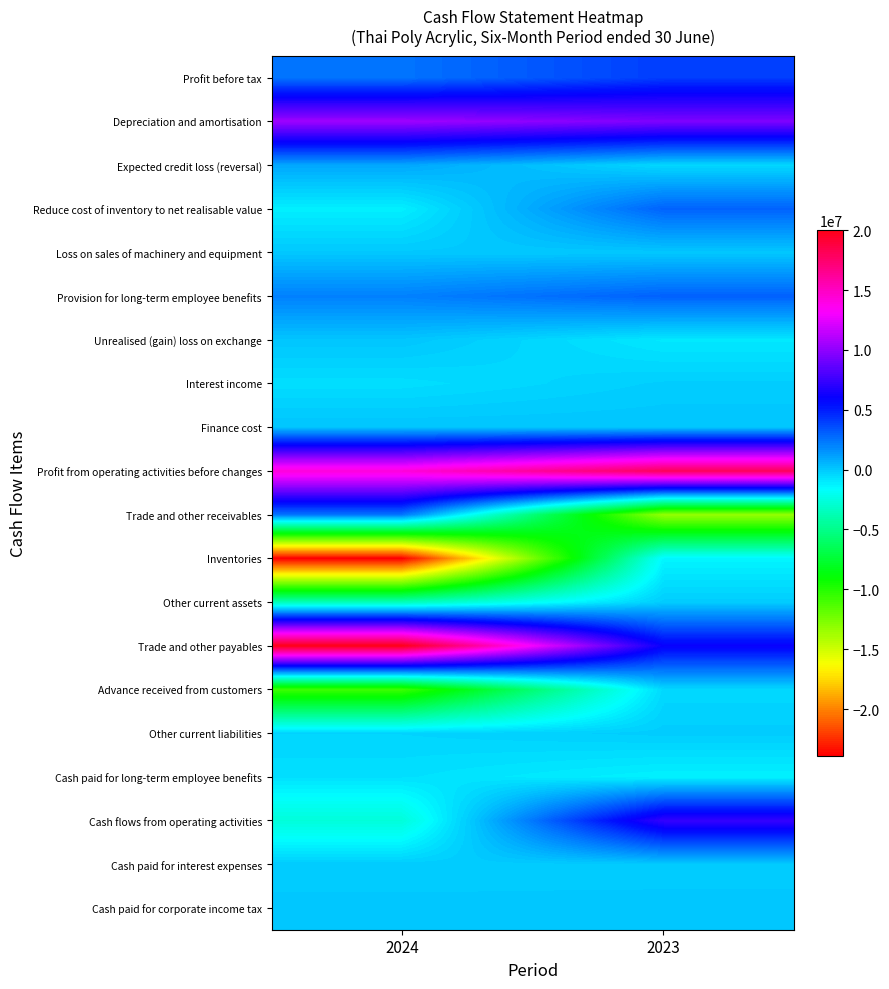

At 2024, list the series in order from largest to smallest.

Trade and other payables, Profit from operating activities before changes, Depreciation and amortisation, Profit before tax, Trade and other receivables, Provision for long-term employee benefits, Expected credit loss (reversal), Finance cost, Unrealised (gain) loss on exchange, Loss on sales of machinery and equipment, Cash paid for corporate income tax, Cash paid for interest expenses, Other current liabilities, Interest income, Cash paid for long-term employee benefits, Reduce cost of inventory to net realisable value, Cash flows from operating activities, Other current assets, Advance received from customers, Inventories